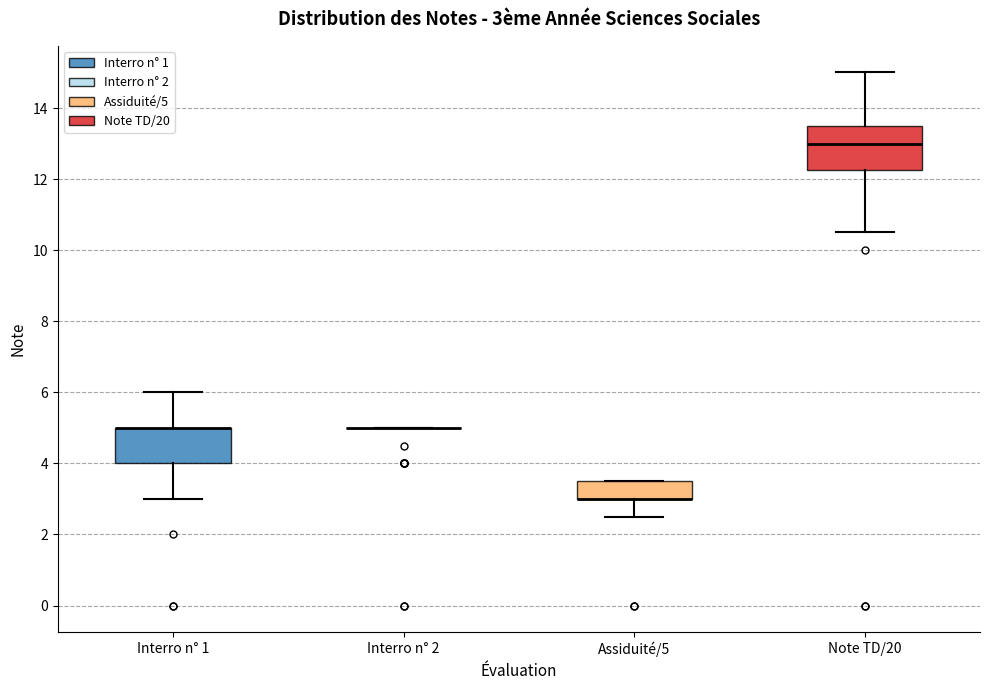

Which box is the tallest, from its lower edge to its upper edge?

Note TD/20